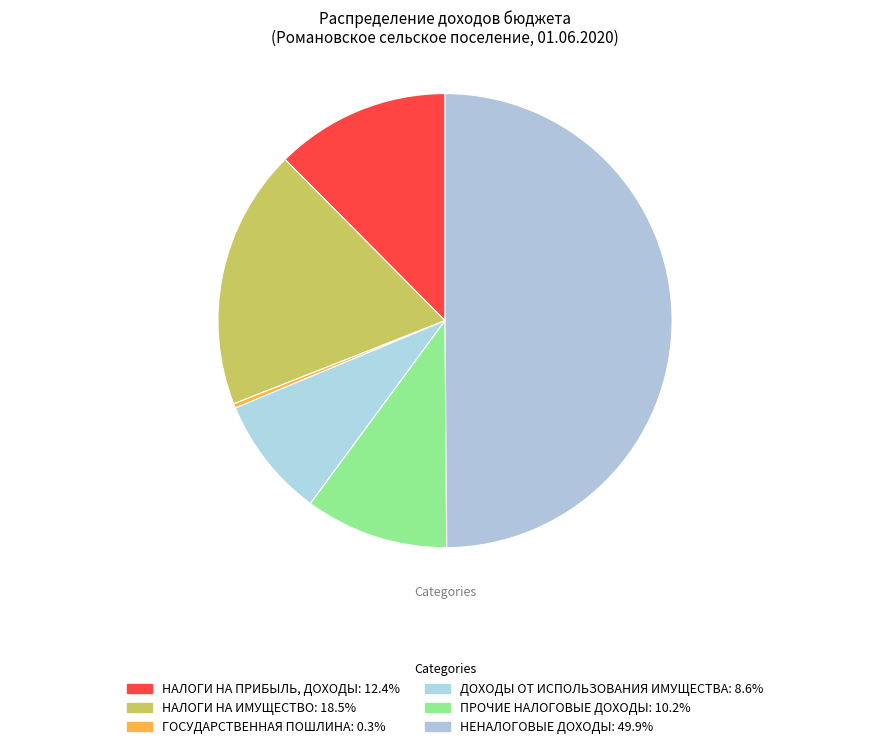

How many segments does this pie chart have?

6